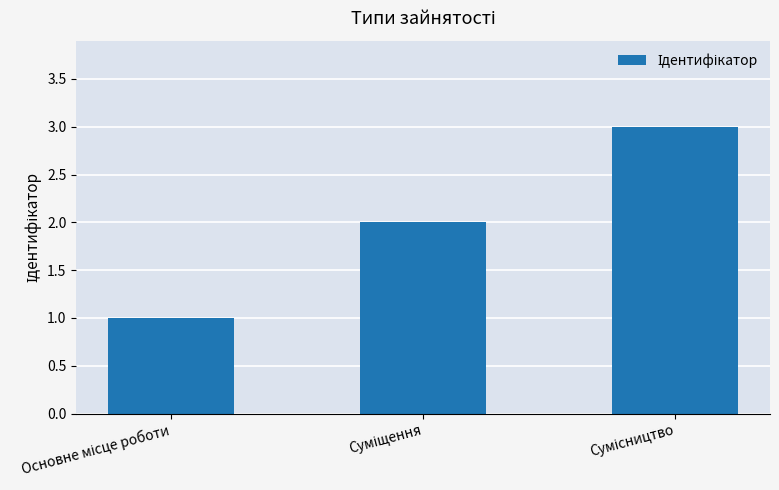

What is the maximum value shown in the chart?

3